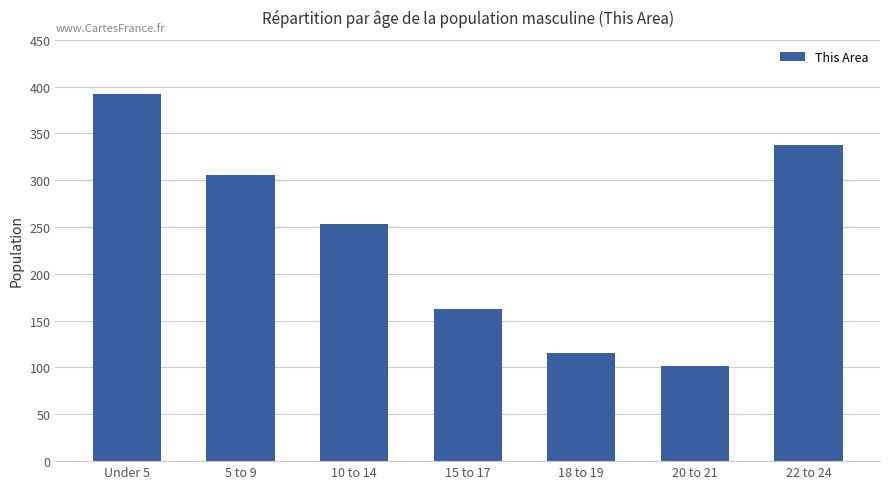

How many data points are less than 253?

3